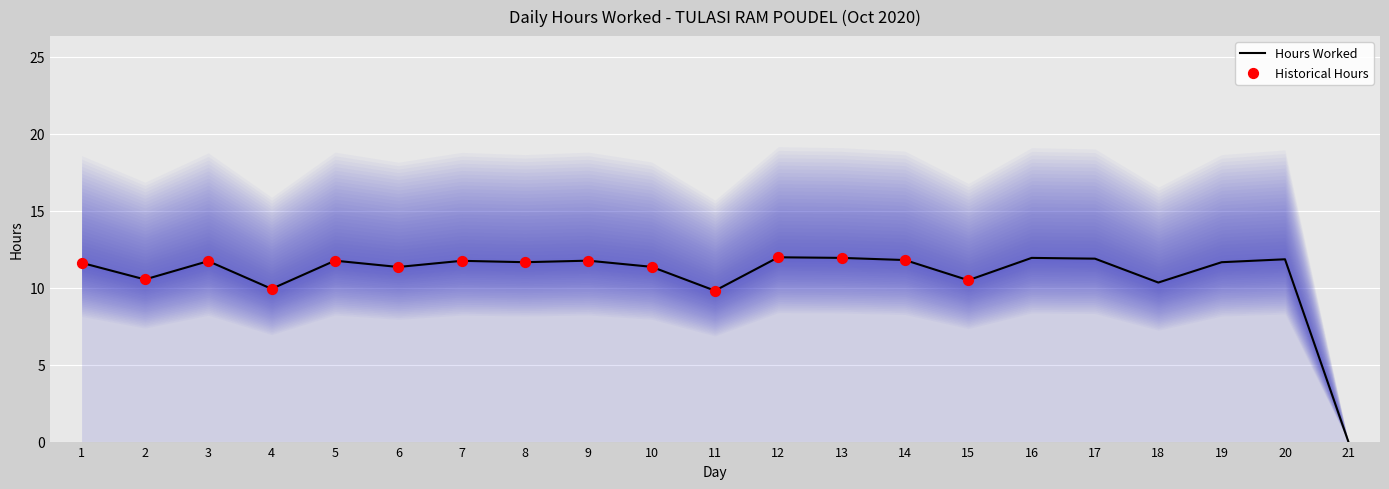

Approximately how many times larger is the value at 14 compared to 11?

1.2